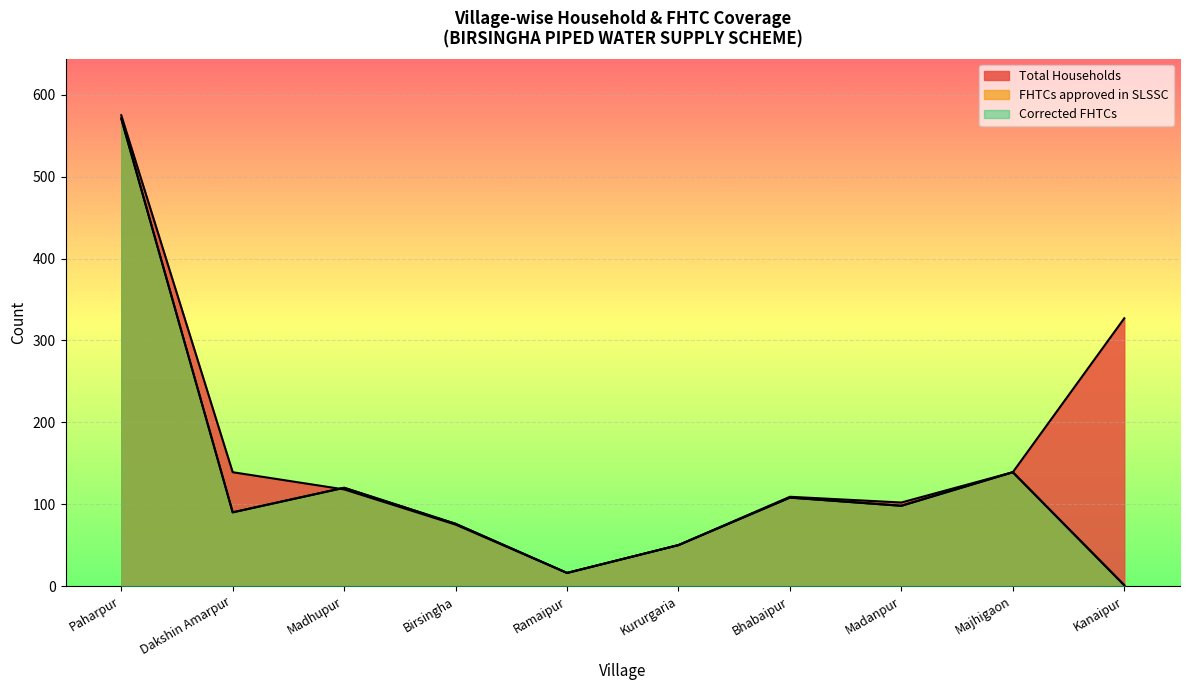

At which category is the sum across all series the highest?

Paharpur